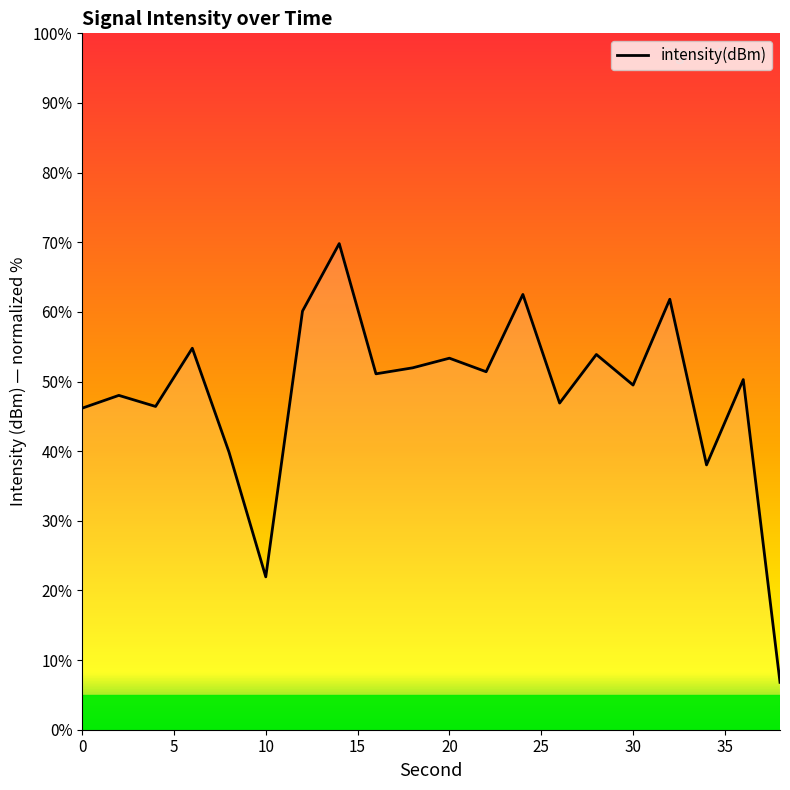

What is the difference between the maximum and minimum values?

63.0